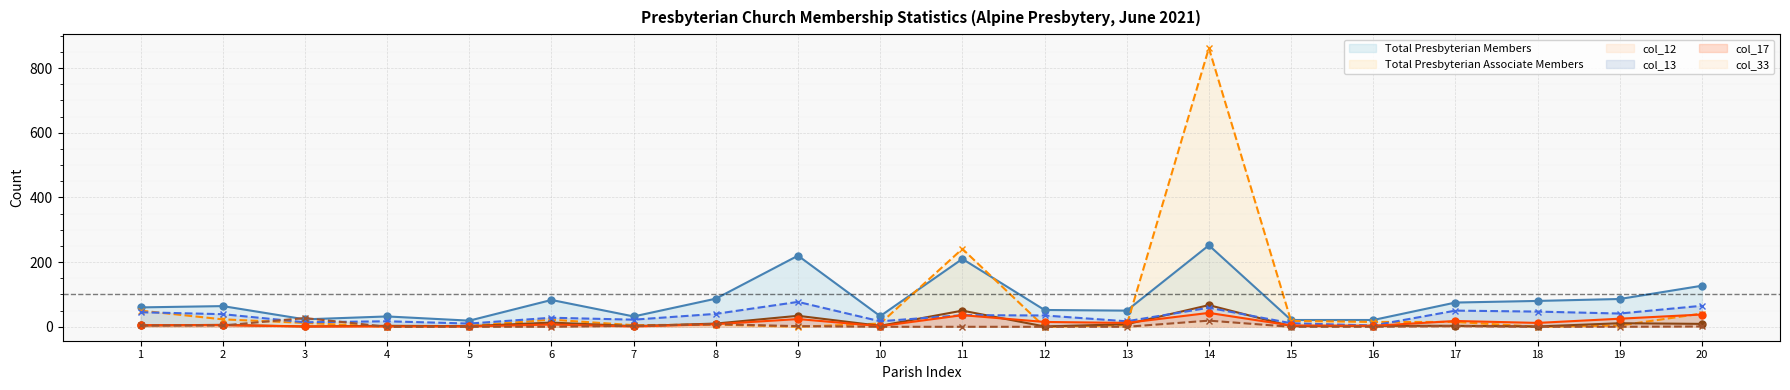

Which series changed the most between 9 and 14?

Total Presbyterian Associate Members